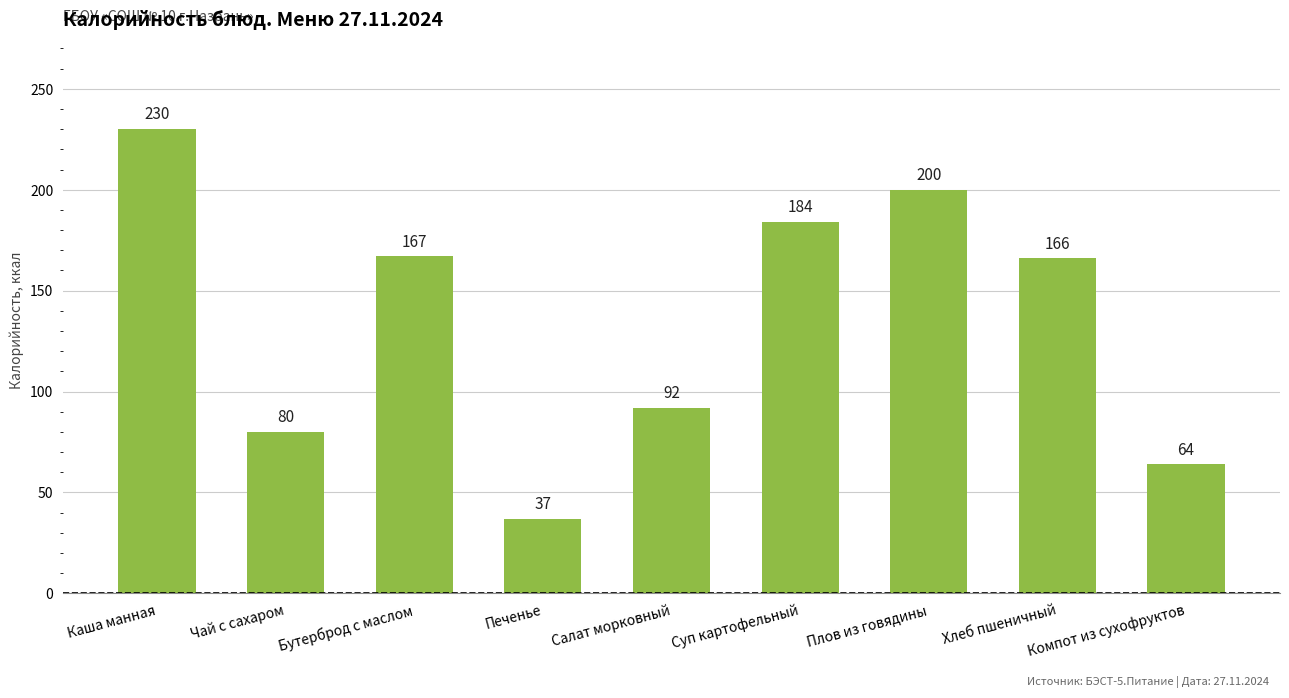

Is it true that the value at Каша манная is 230?

True